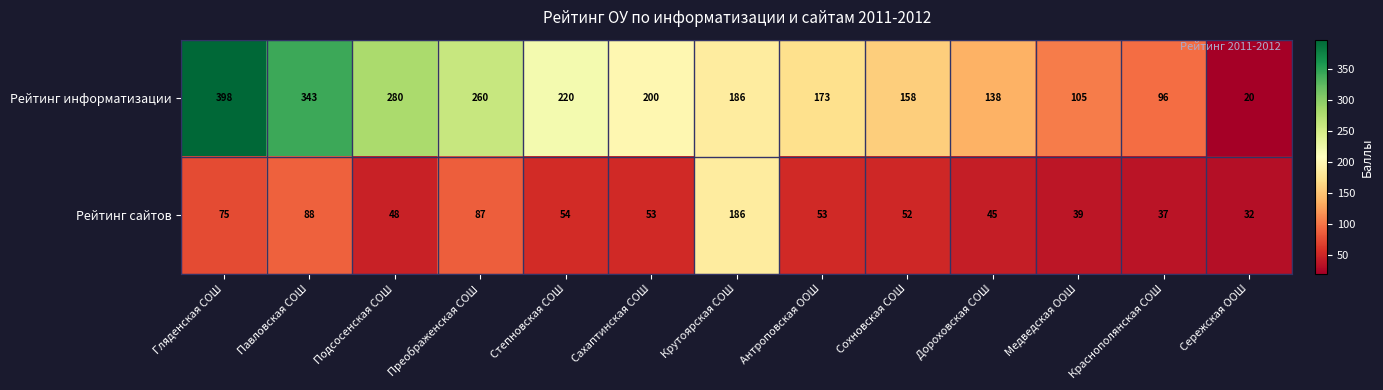

Reading right to left, what are all the values shown in this chart?

Рейтинг информатизации: Сережская ООШ=20	Краснополянская СОШ=96	Медведская ООШ=105	Дороховская СОШ=138	Сохновская СОШ=158	Антроповская ООШ=173	Крутоярская СОШ=186	Сахаптинская СОШ=200	Степновская СОШ=220	Преображенская СОШ=260	Подсосенская СОШ=280	Павловская СОШ=343	Гляденская СОШ=398
Рейтинг сайтов: Сережская ООШ=32	Краснополянская СОШ=37	Медведская ООШ=39	Дороховская СОШ=45	Сохновская СОШ=52	Антроповская ООШ=53	Крутоярская СОШ=186	Сахаптинская СОШ=53	Степновская СОШ=54	Преображенская СОШ=87	Подсосенская СОШ=48	Павловская СОШ=88	Гляденская СОШ=75